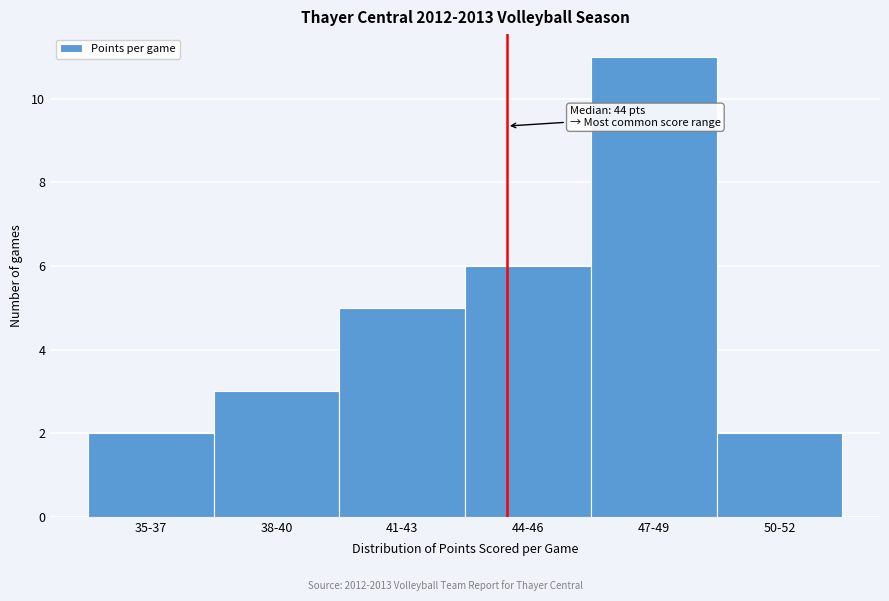

Reading left to right, transcribe all the data shown in this chart.

35-37=2	38-40=3	41-43=5	44-46=6	47-49=11	50-52=2